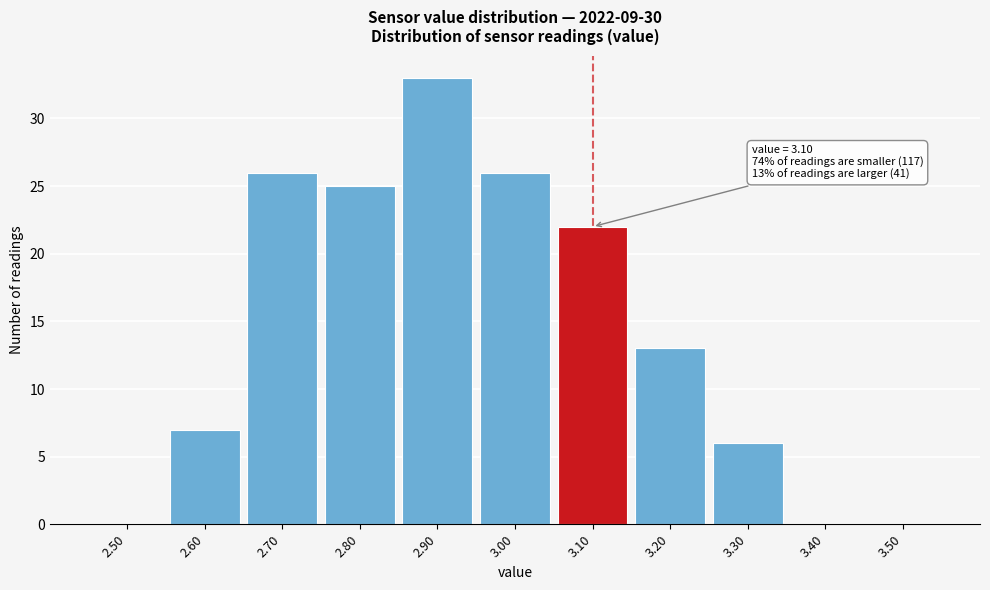

Reading left to right, what are all the values shown in this chart?

2.50=0	2.60=7	2.70=26	2.80=25	2.90=33	3.00=26	3.10=22	3.20=13	3.30=6	3.40=0	3.50=0